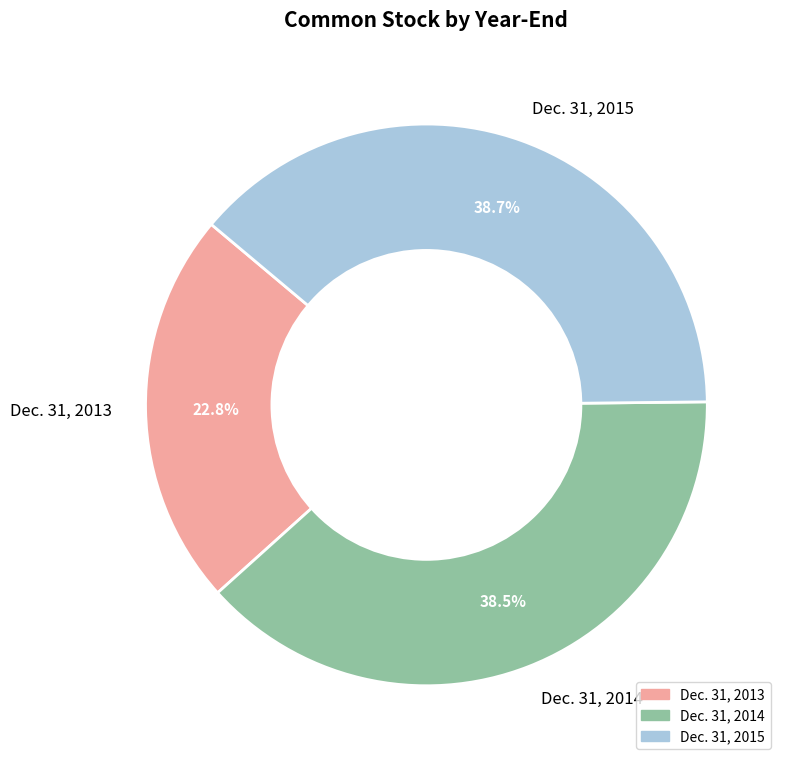

To the nearest percent, what is the combined percentage of Dec. 31, 2015 and Dec. 31, 2014?

77%